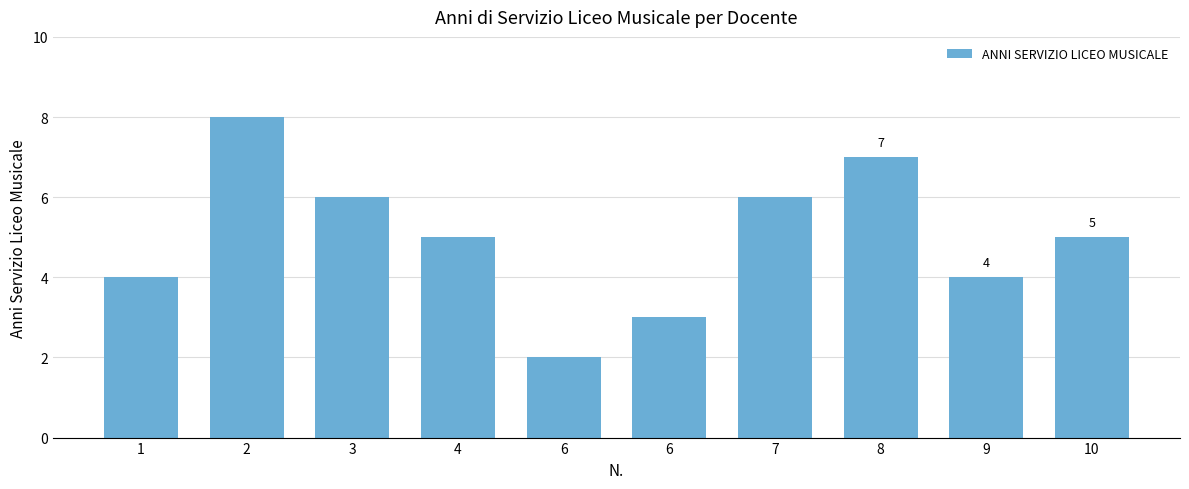

What is the change in value from 3 to 10?

-1